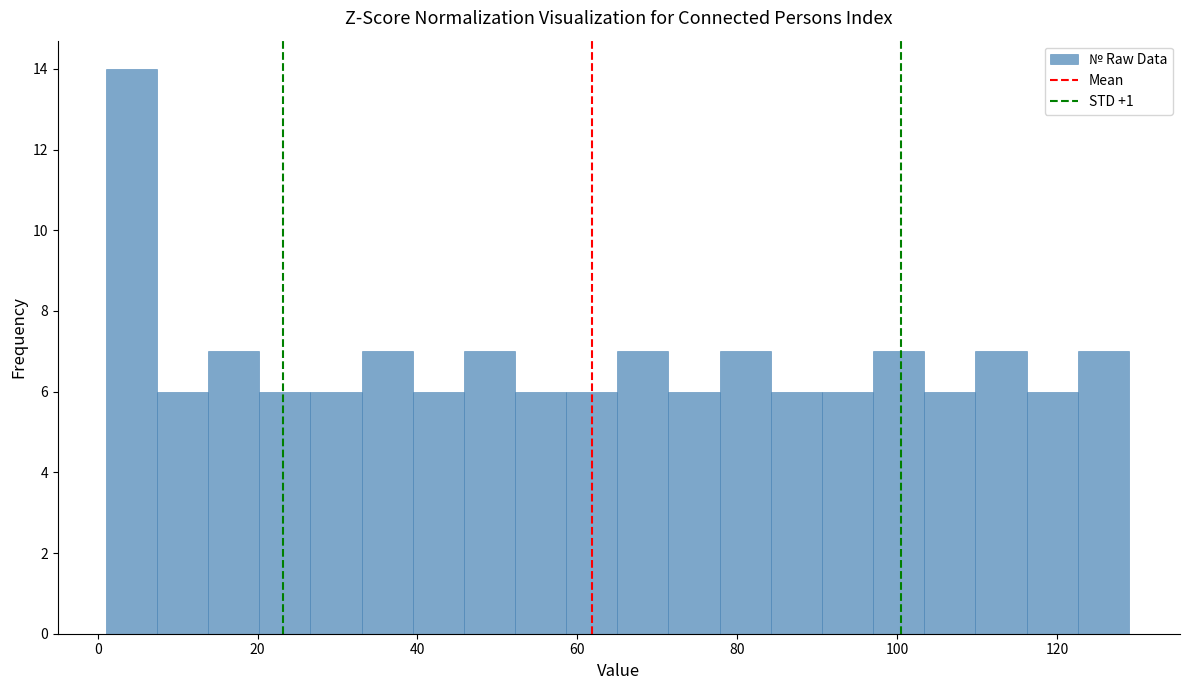

Read against the x-axis, roughly where is the centre of the tallest bar?

4